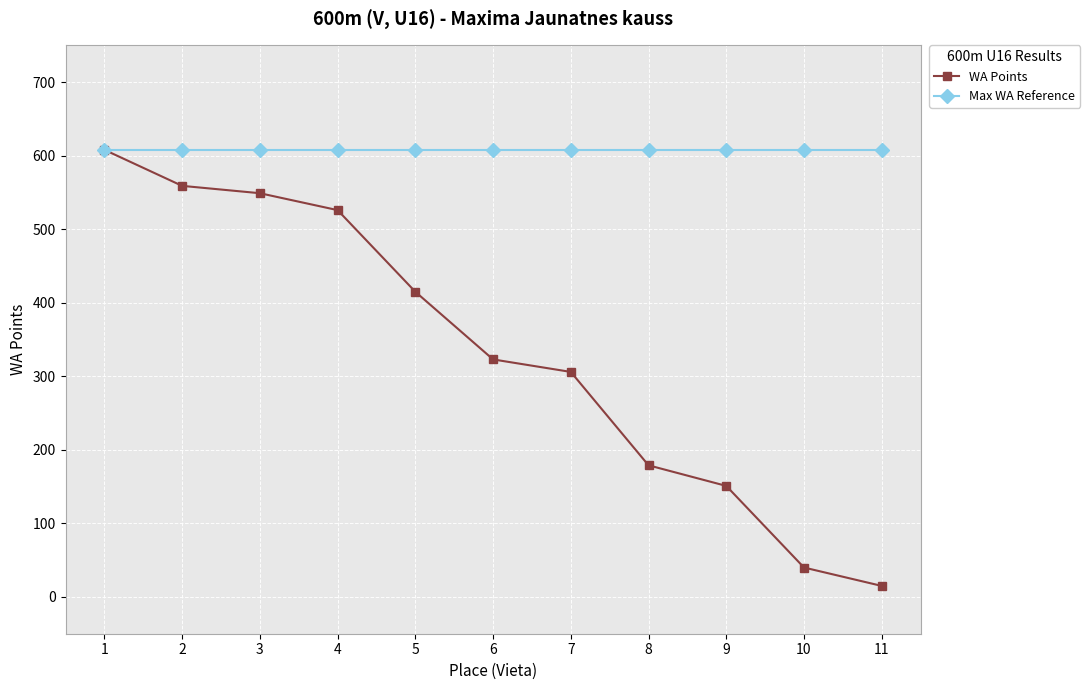

The value of Max WA Reference at 9 is 608. True or false?

True